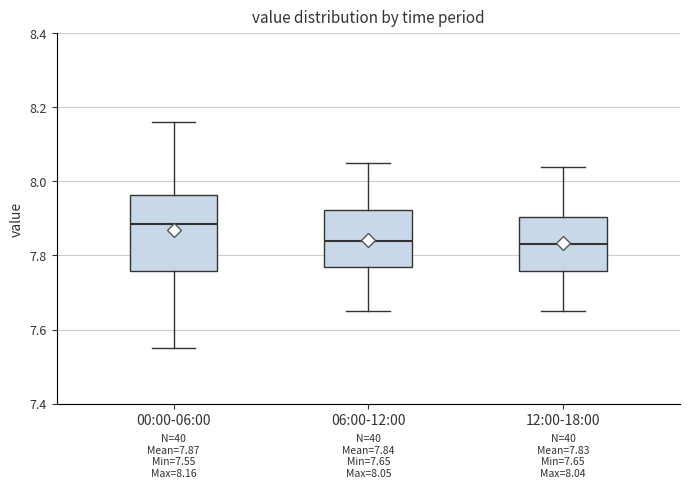

Comparing the boxes themselves (not the whiskers), which one is the tallest?

00:00-06:00